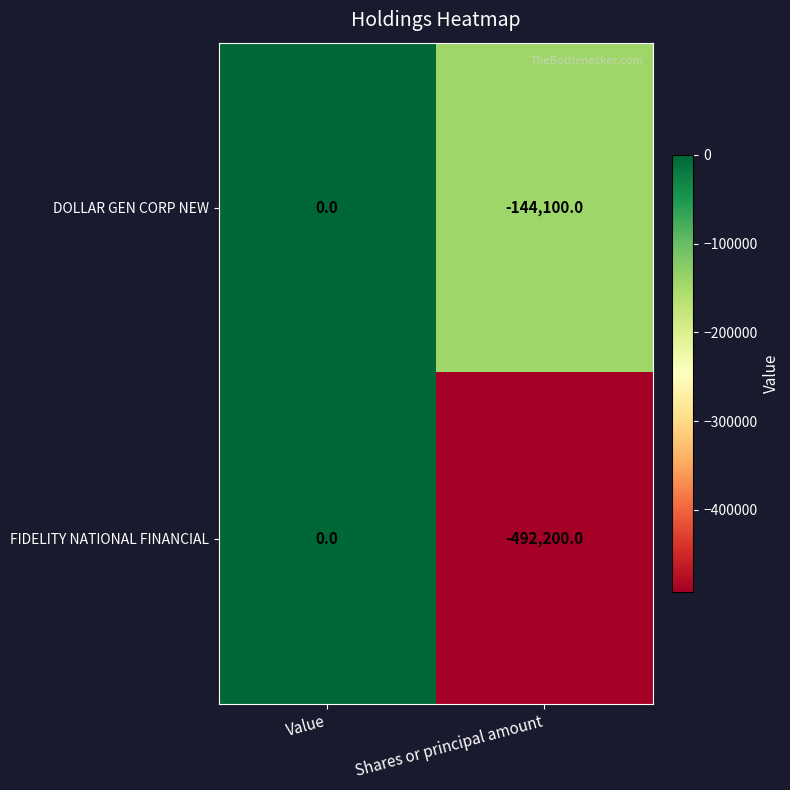

At which category does the chart reach its minimum across all series?

Shares or principal amount